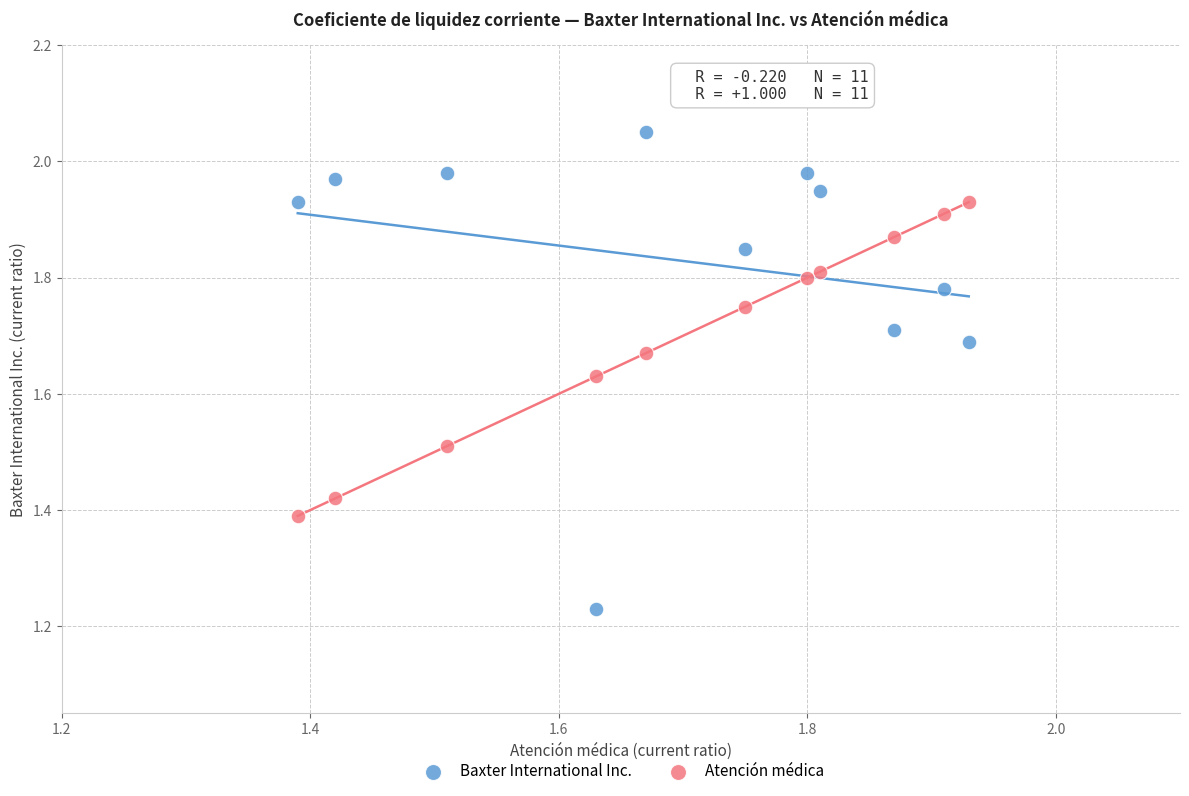

Across all data points, what is the range of X values (max minus min)?

0.5